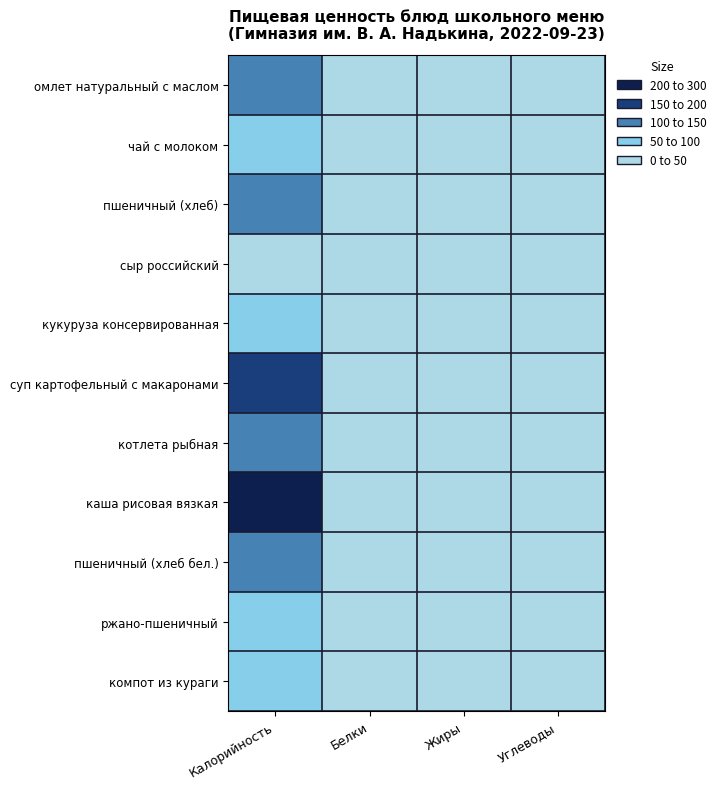

Reading right to left, what are all the values shown in this chart?

омлет натуральный с маслом: Углеводы=2.9	Жиры=15.6	Белки=15.1	Калорийность=135.0
чай с молоком: Углеводы=17.4	Жиры=1.6	Белки=0.0	Калорийность=86.0
пшеничный (хлеб): Углеводы=24.0	Жиры=0.5	Белки=4.0	Калорийность=119.0
сыр российский: Углеводы=0.0	Жиры=5.8	Белки=4.6	Калорийность=36.0
кукуруза консервированная: Углеводы=14.3	Жиры=1.6	Белки=1.7	Калорийность=79.3
суп картофельный с макаронами: Углеводы=12.3	Жиры=7.6	Белки=6.2	Калорийность=165.0
котлета рыбная: Углеводы=7.0	Жиры=5.7	Белки=12.2	Калорийность=124.0
каша рисовая вязкая: Углеводы=46.2	Жиры=7.4	Белки=4.4	Калорийность=250.0
пшеничный (хлеб бел.): Углеводы=24.0	Жиры=0.5	Белки=4.0	Калорийность=119.0
ржано-пшеничный: Углеводы=13.7	Жиры=0.5	Белки=2.6	Калорийность=72.0
компот из кураги: Углеводы=28.9	Жиры=0.0	Белки=0.4	Калорийность=83.0